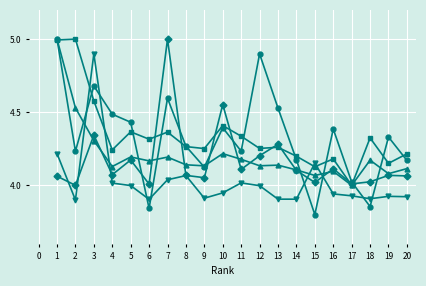

What is the maximum value shown in the chart?

5.0